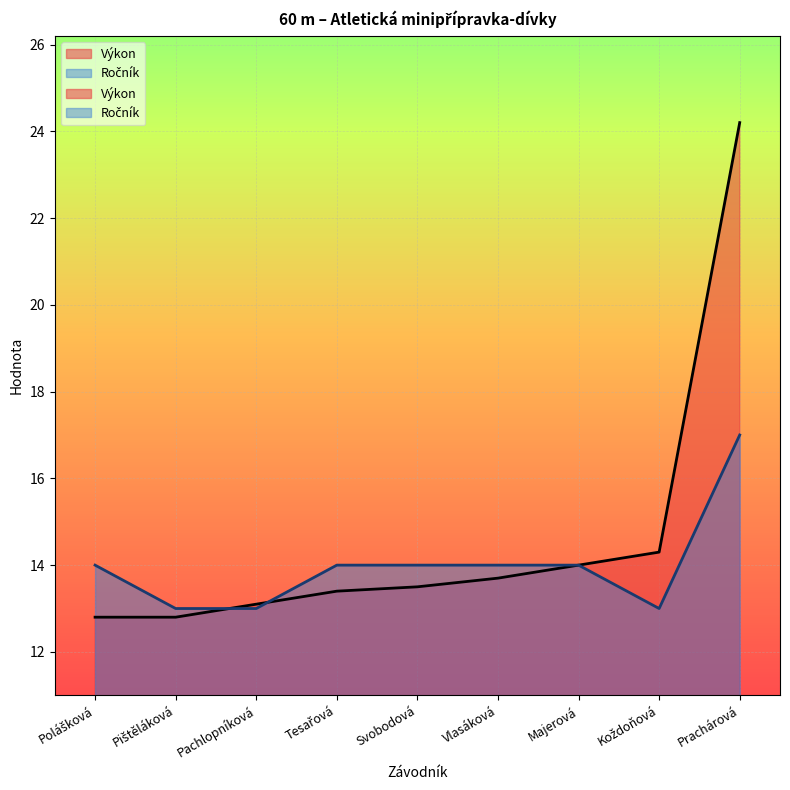

Is the value of Ročník at Vlasáková greater than the value of Výkon at Prachárová?

No